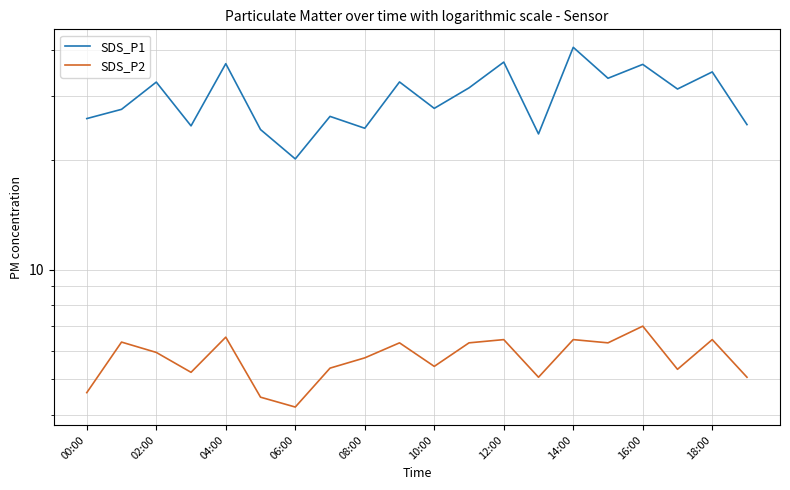

What is the average value of the SDS_P1 series?

29.9